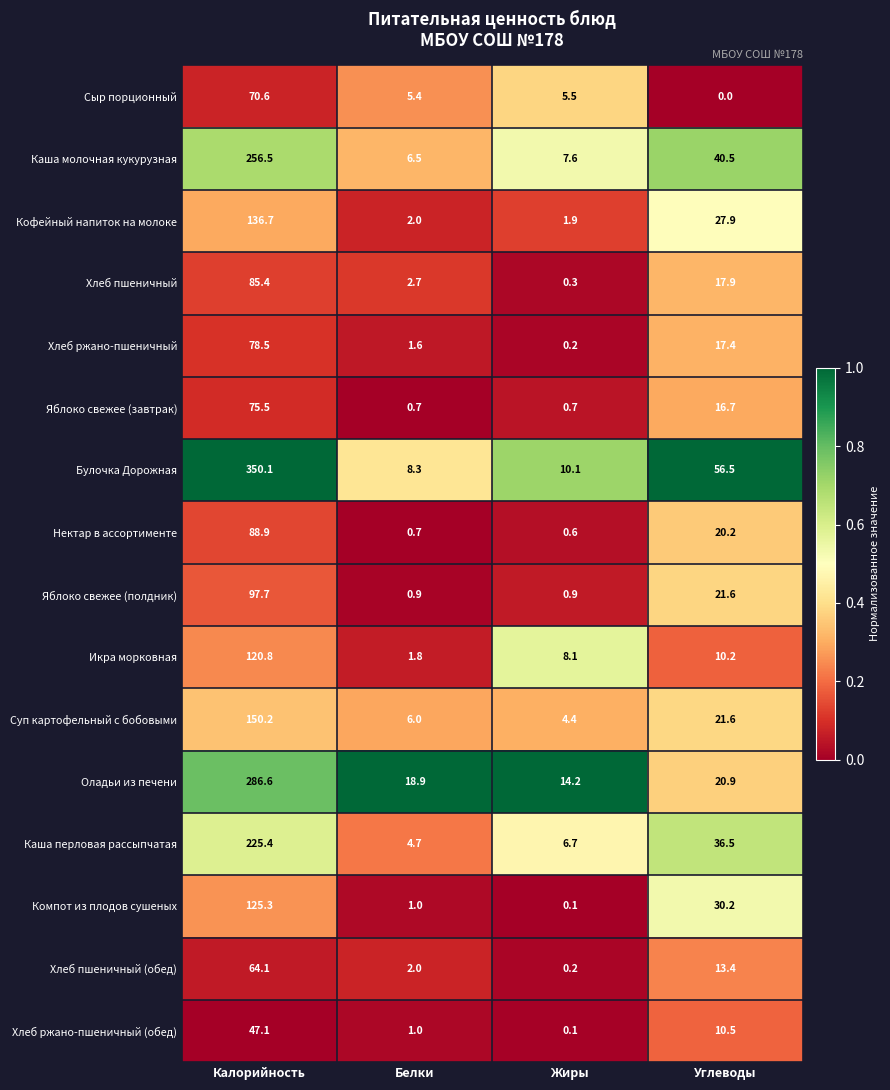

What is the difference between the highest and lowest values at Жиры?

14.1